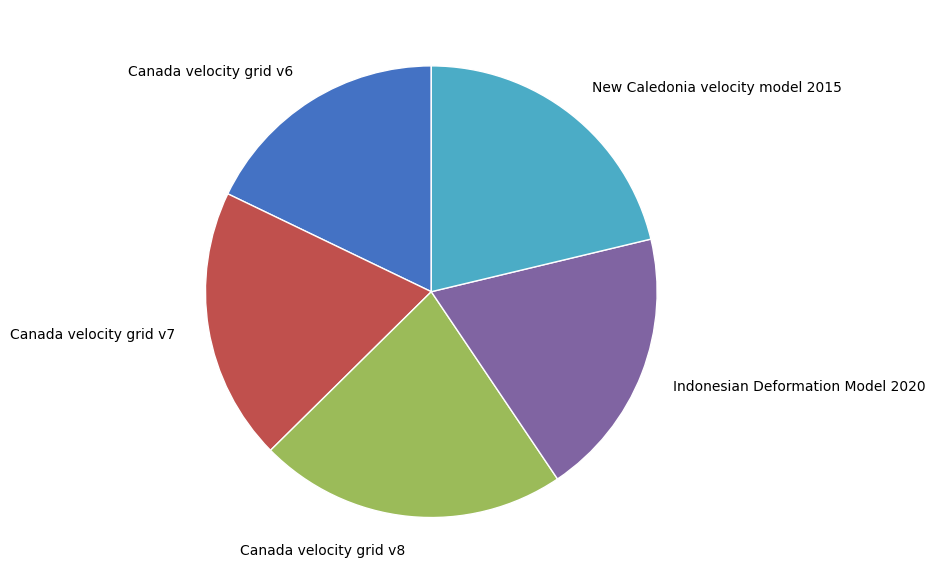

How many segments does this pie chart have?

5